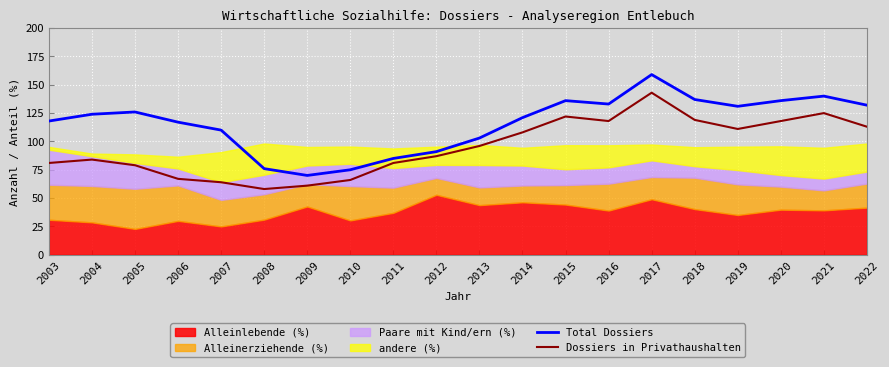

What is the value of the Total Dossiers point at the 12th from the left?

121